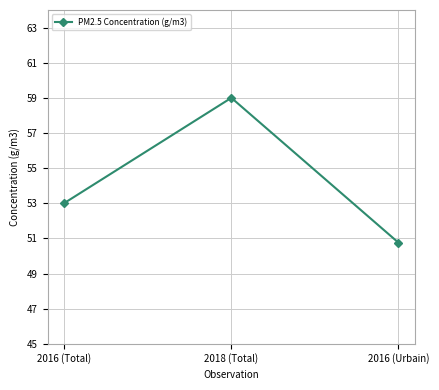

Reading right to left, list all the values displayed in this chart.

50.8	59.0	53.0